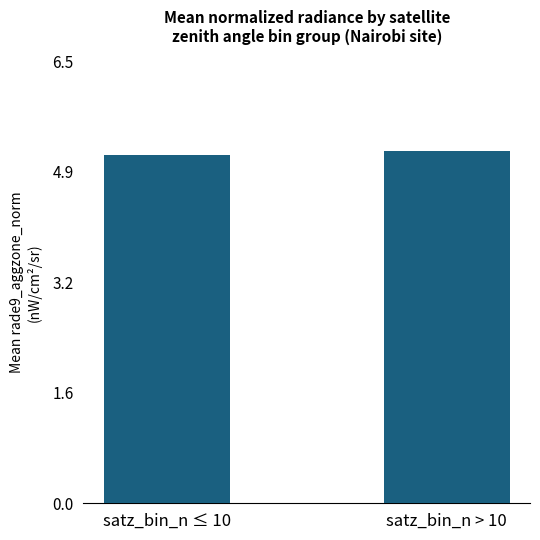

Are the bars horizontal?

No